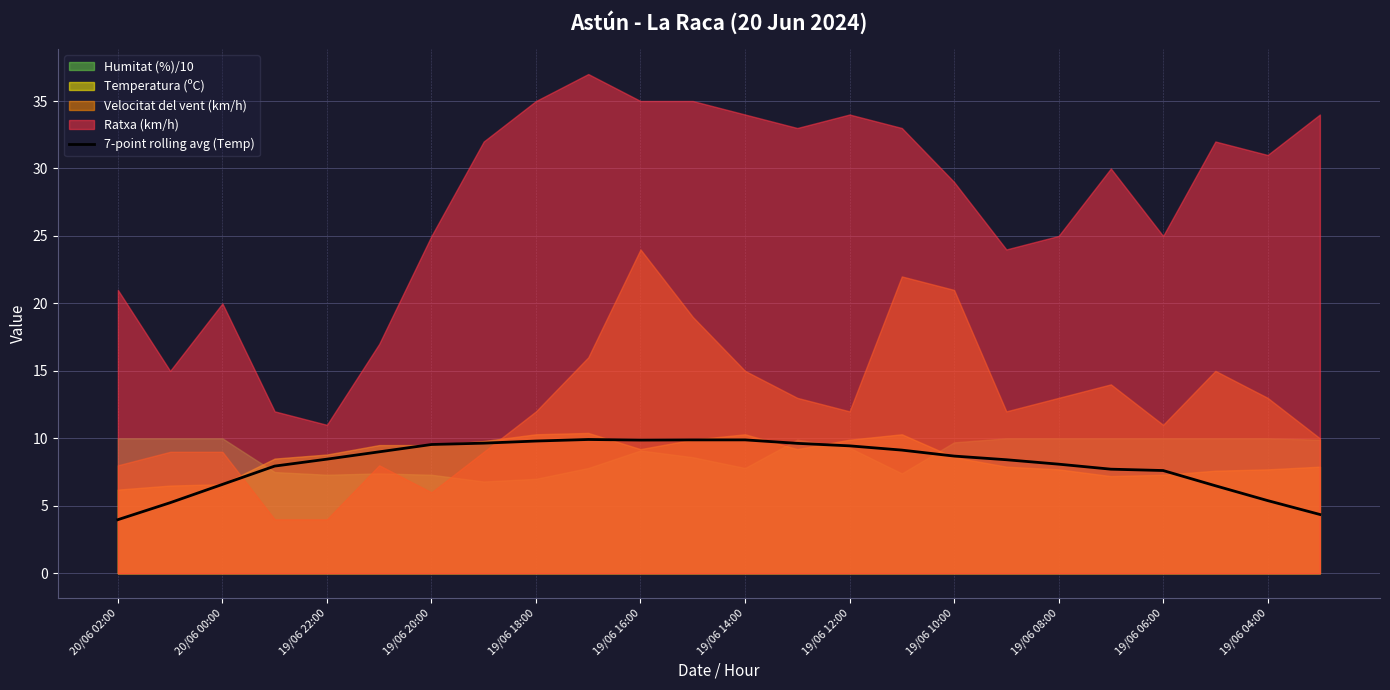

How many points are lower than both their immediate neighbors (excluding endpoints)?

1